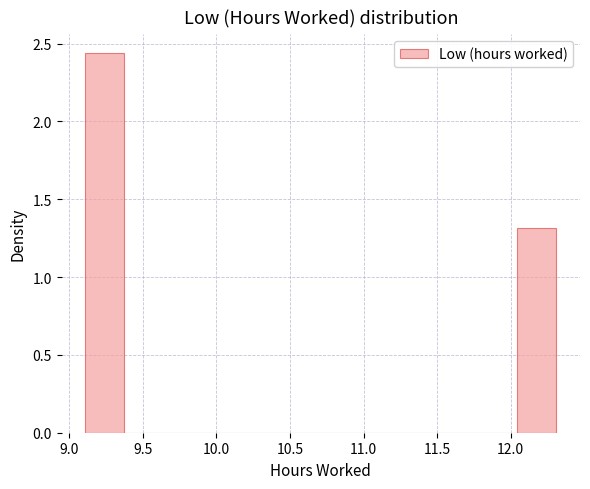

What is the height of the bar covering 9.10 to 9.40 on the x-axis? Neither the bar edges nor the heights are printed on the chart, so give them approximately, as read against the axes.

2.45